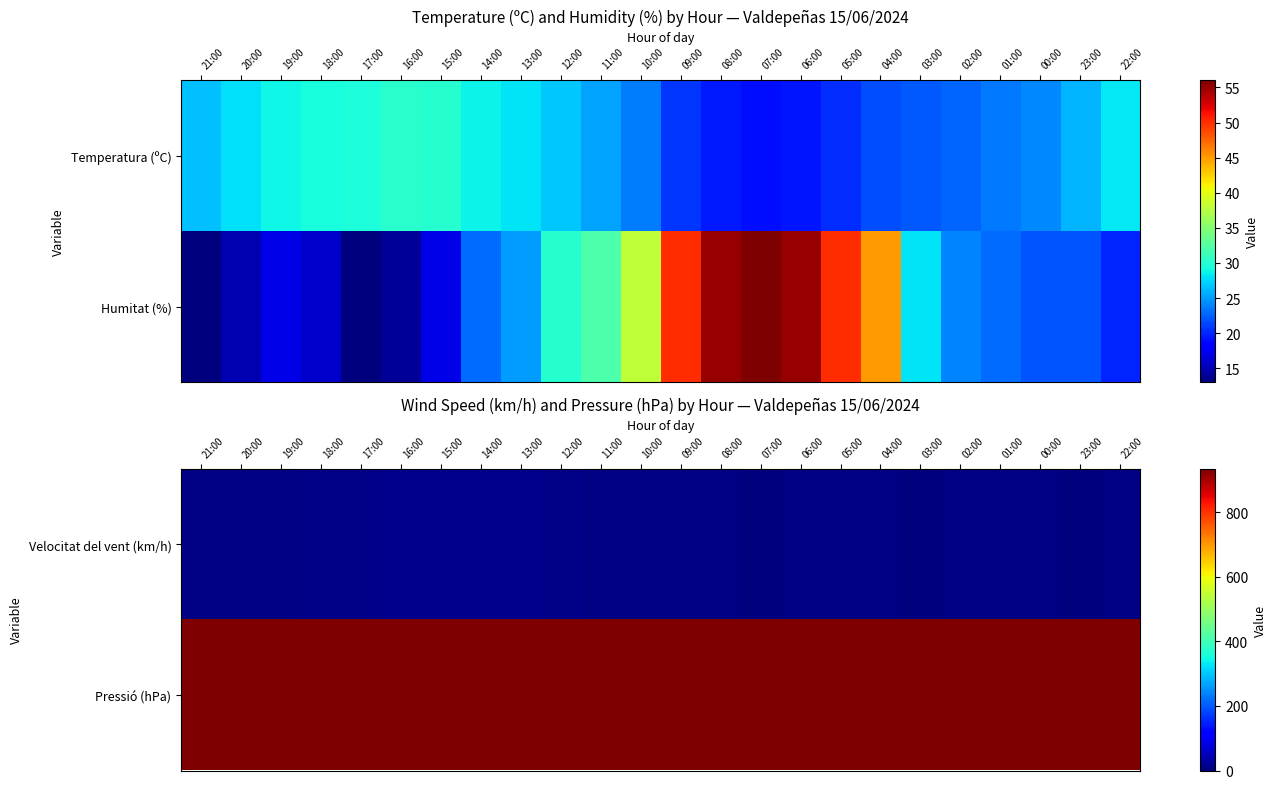

At which category is the sum across all series the highest?

13:00